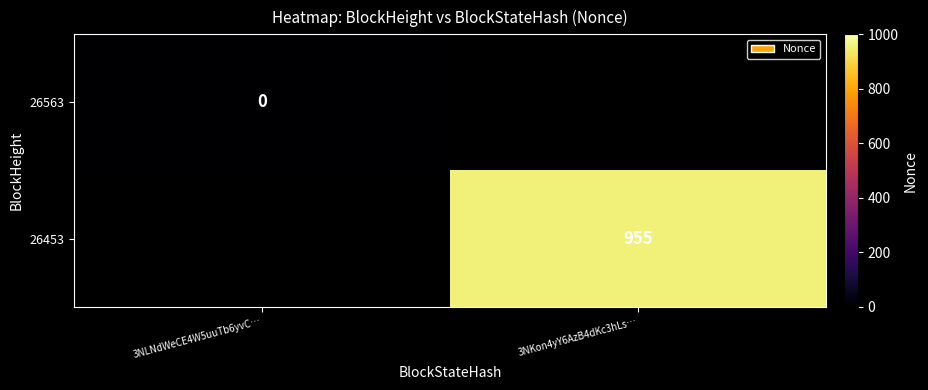

At how many categories does at least one series exceed 910?

1